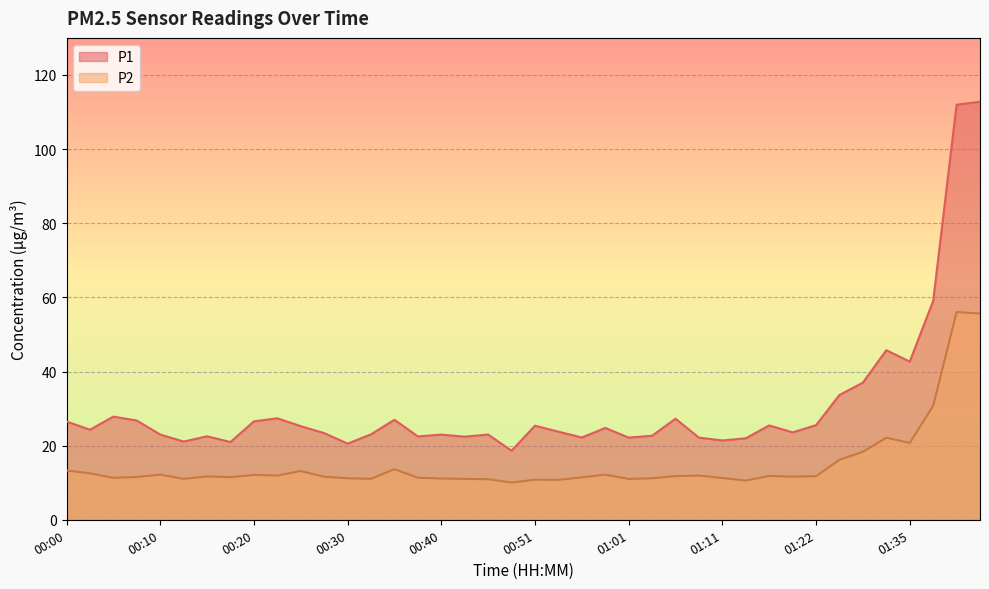

List the series in order of their peak value, lowest first.

P2, P1